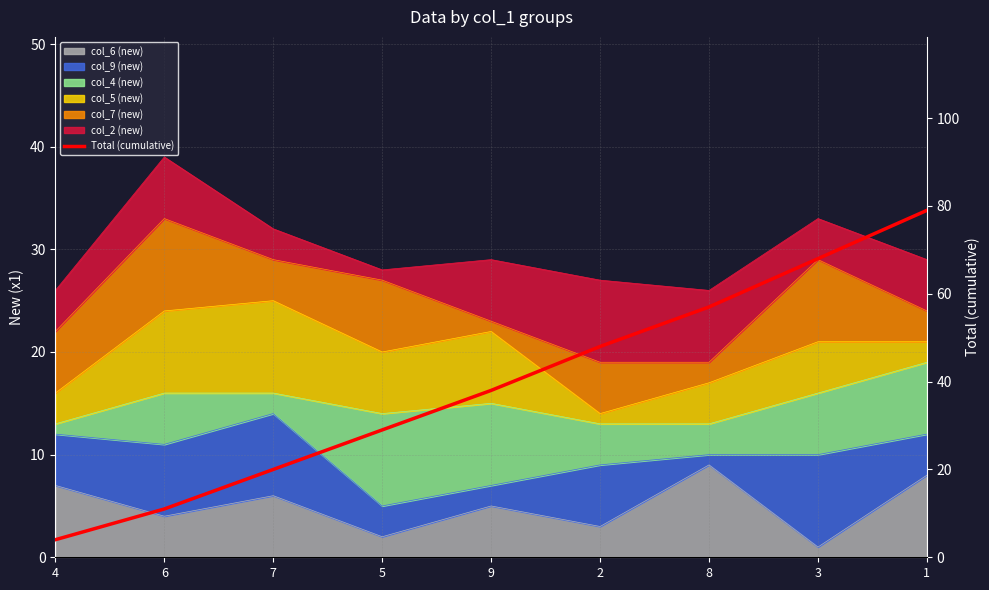

What is the average value?

39